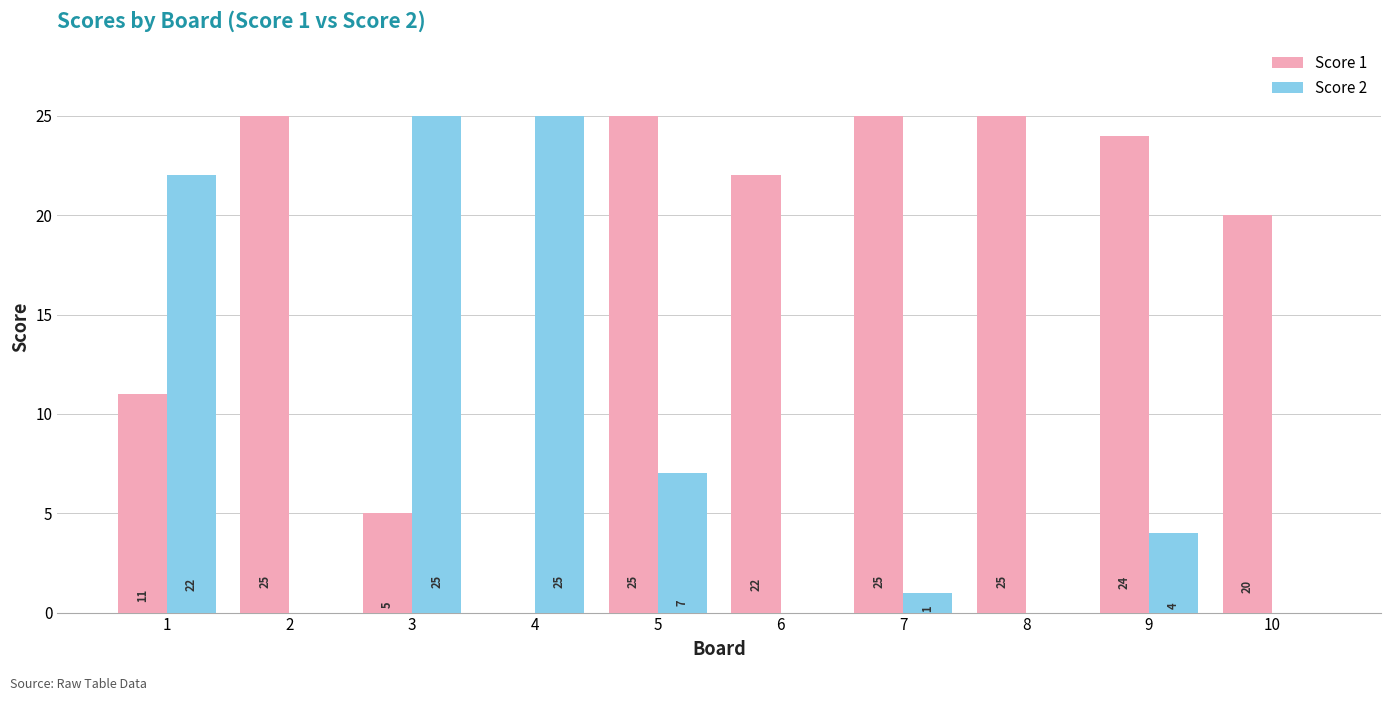

What is the total value across all series at 4?

25